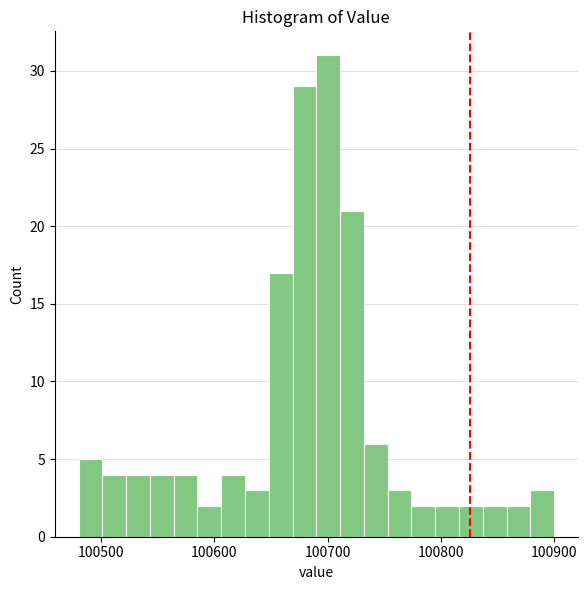

Around what value on the x-axis is the tallest bar? Give the approximate position of its centre, as read against the axis.

100700